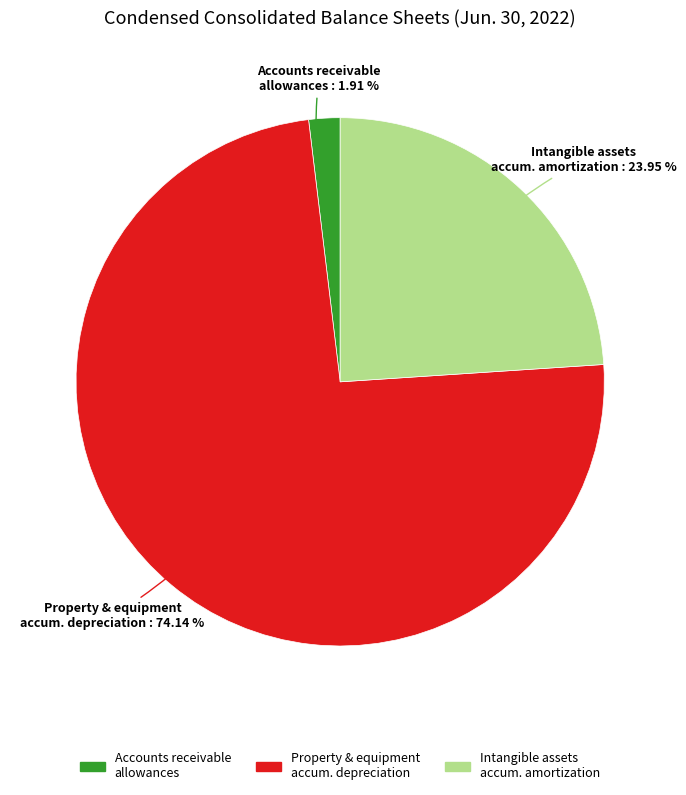

Rank the categories by value from highest to lowest.

Property & equipment accum. depreciation, Intangible assets accum. amortization, Accounts receivable allowances